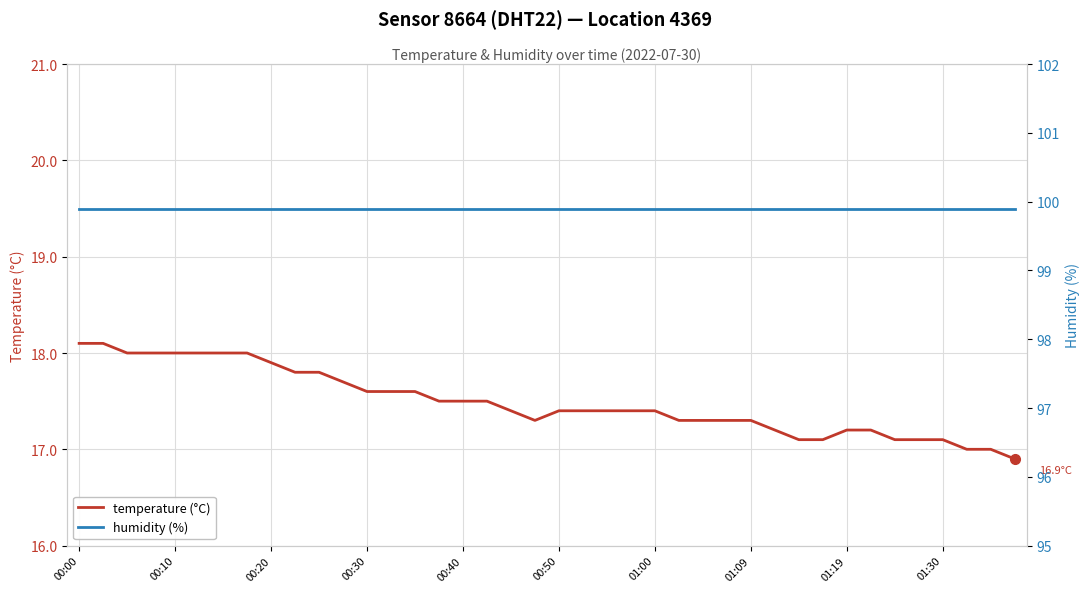

True or false: temperature (°C) has a value of 26.6 at 00:10.

False